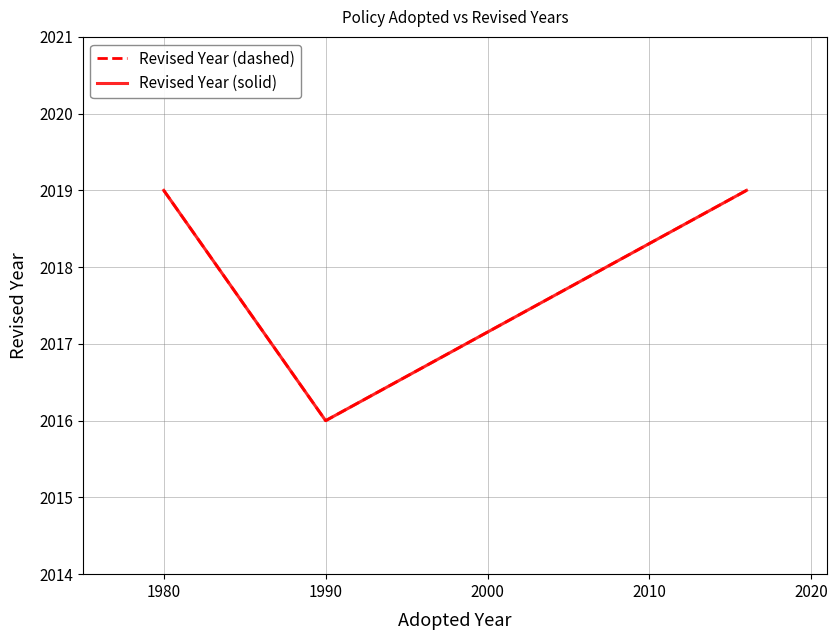

Which series has the largest range (max minus min)?

Revised Year (dashed)